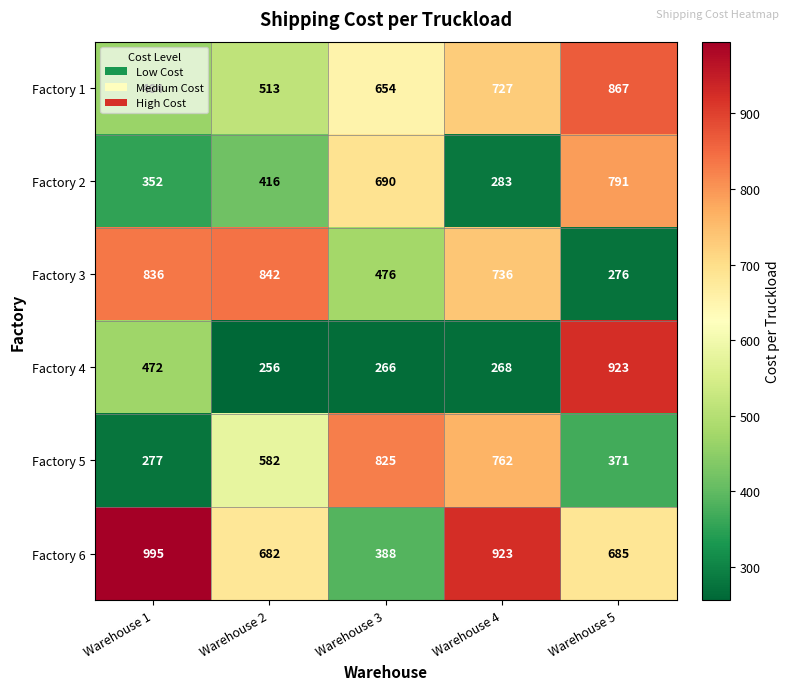

At how many categories does at least one series exceed 775?

5